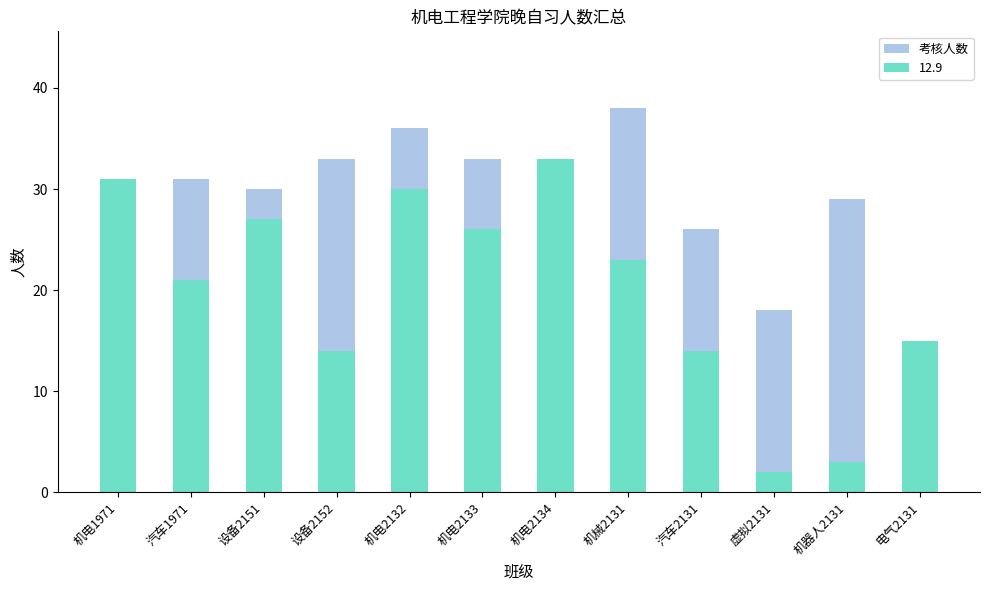

Approximately how many times larger is the value at 虚拟2131 compared to 设备2151?

0.6